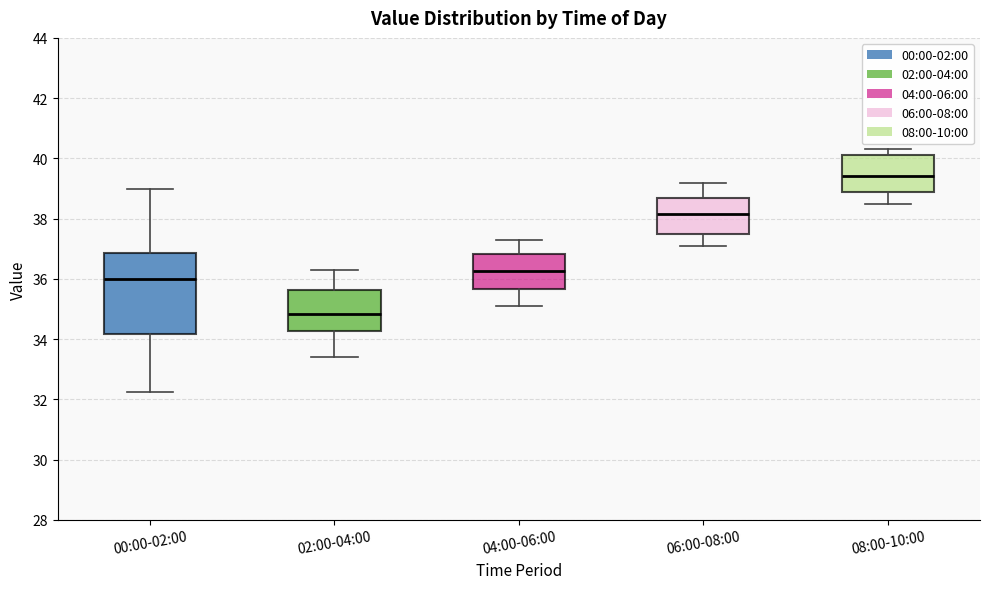

Which box is the tallest, from its lower edge to its upper edge?

00:00-02:00